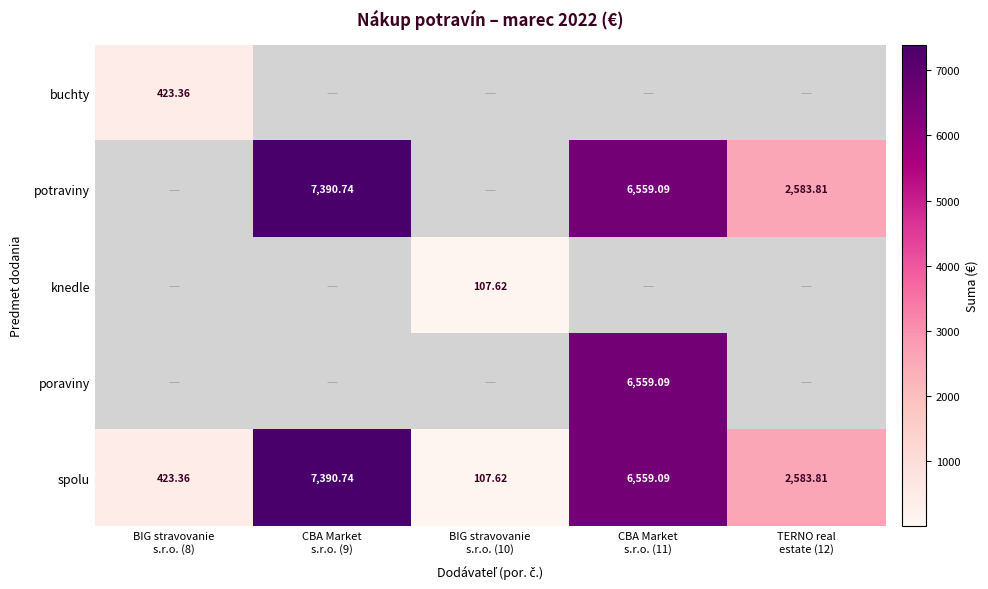

What is the sum of all buchty values?

423.4